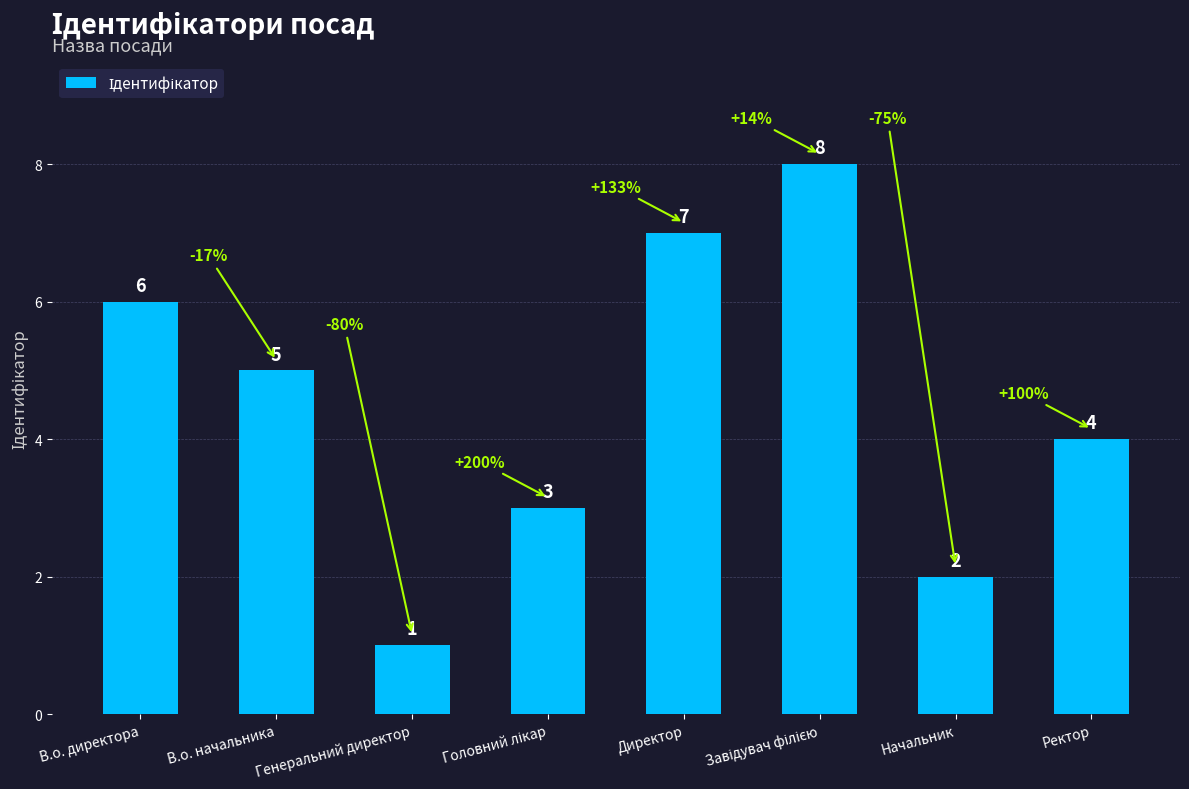

Where does the data first go above 5?

В.о. директора